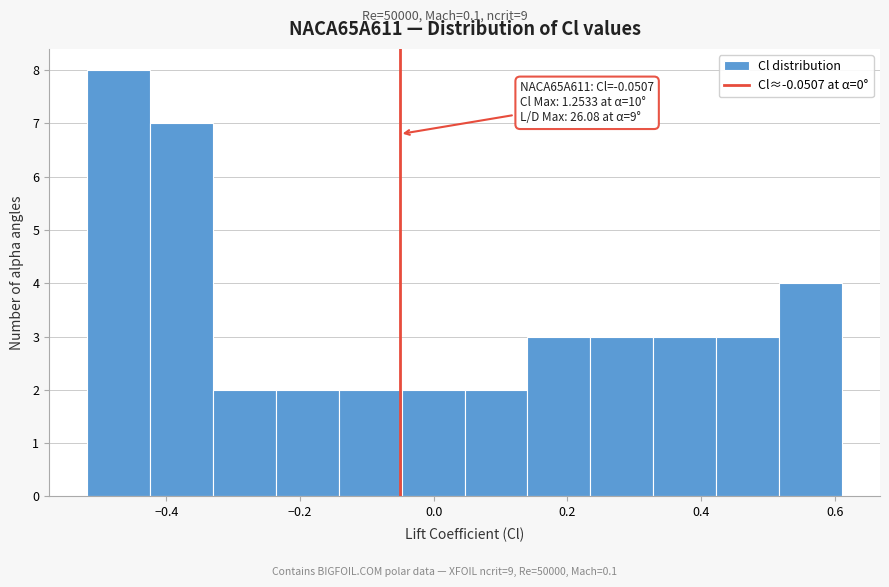

Over which range of the x-axis is the bar tallest?

-0.52 to -0.42